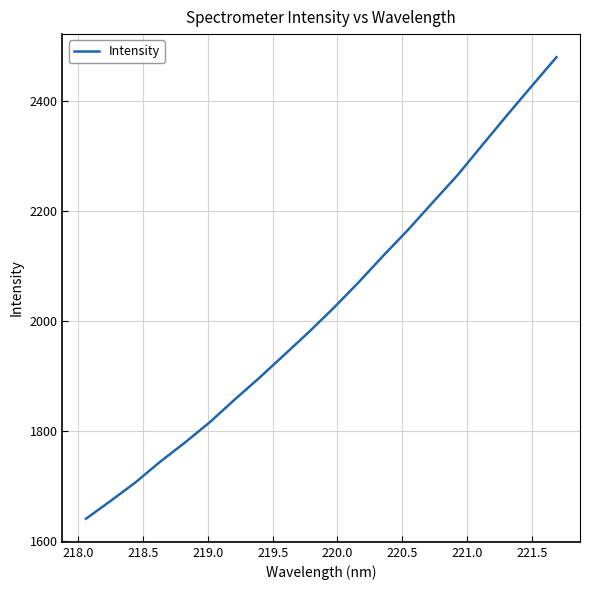

What is the maximum value shown in the chart?

2479.6